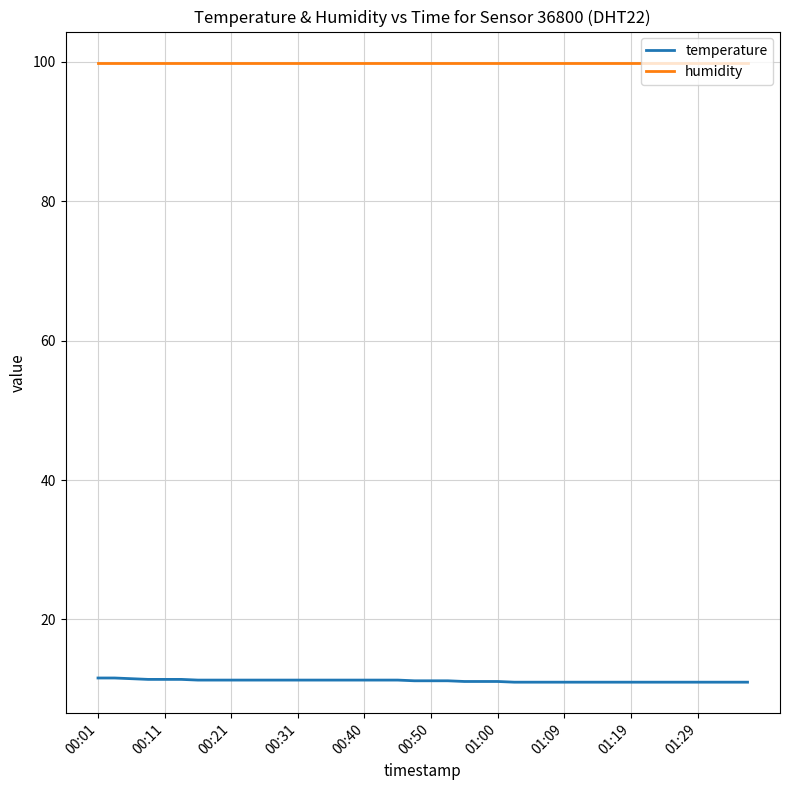

List the series in order of their overall mean, lowest first.

temperature, humidity